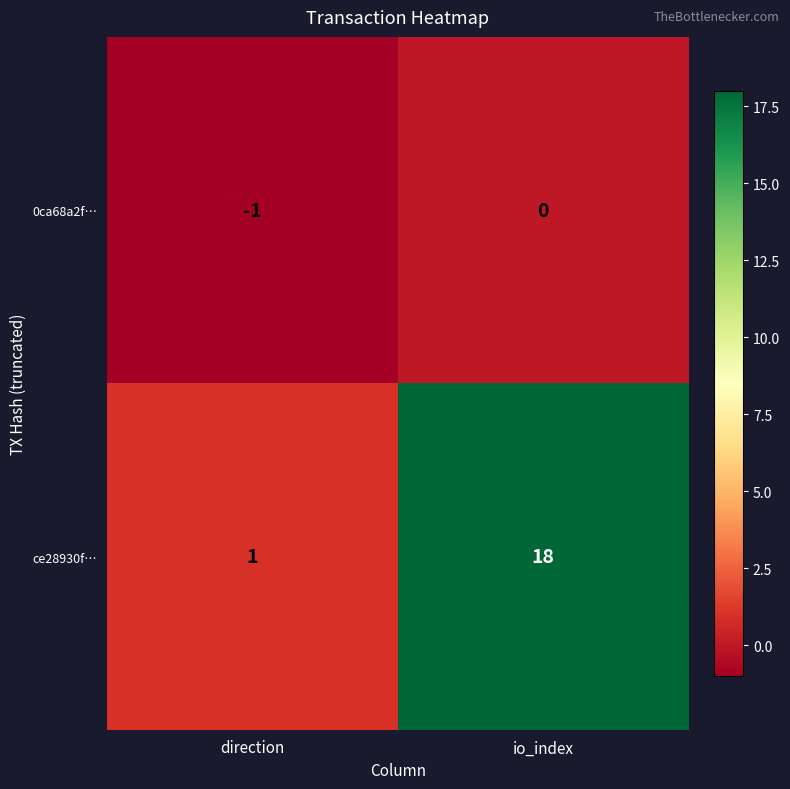

At io_index, list the series in order from largest to smallest.

ce28930f…, 0ca68a2f…